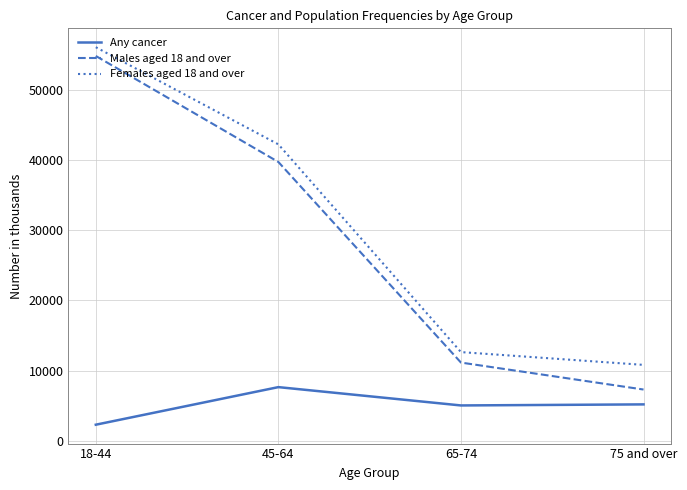

At which category does the chart reach its peak across all series?

18-44